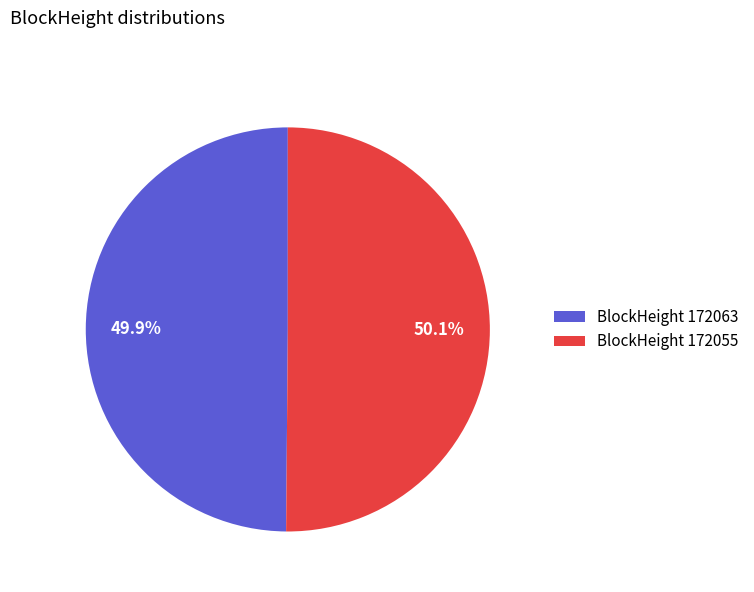

Approximately how many times larger is the value at BlockHeight 172063 compared to BlockHeight 172055?

1.0